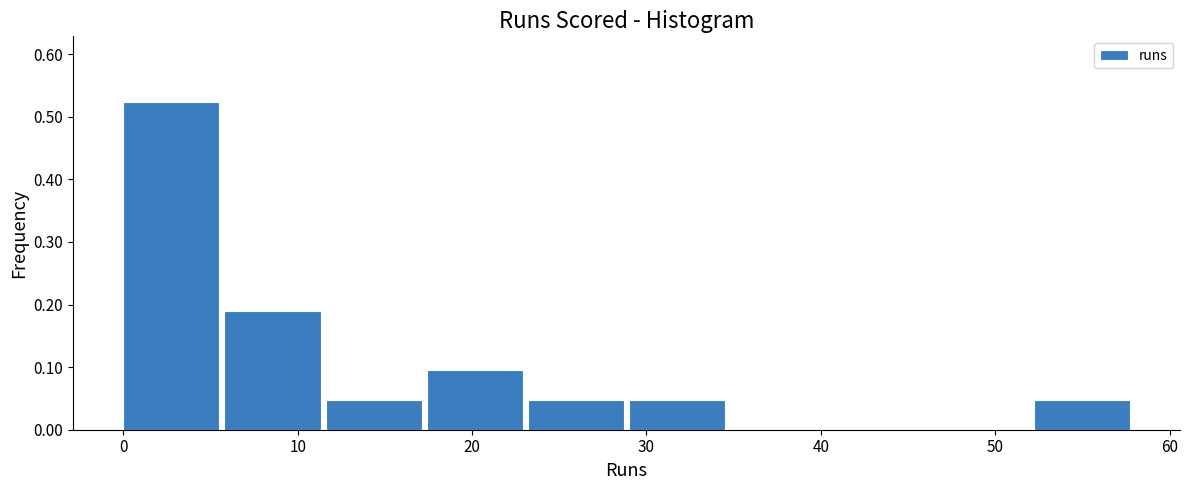

Over which range of the x-axis is the bar tallest?

0.0 to 5.8